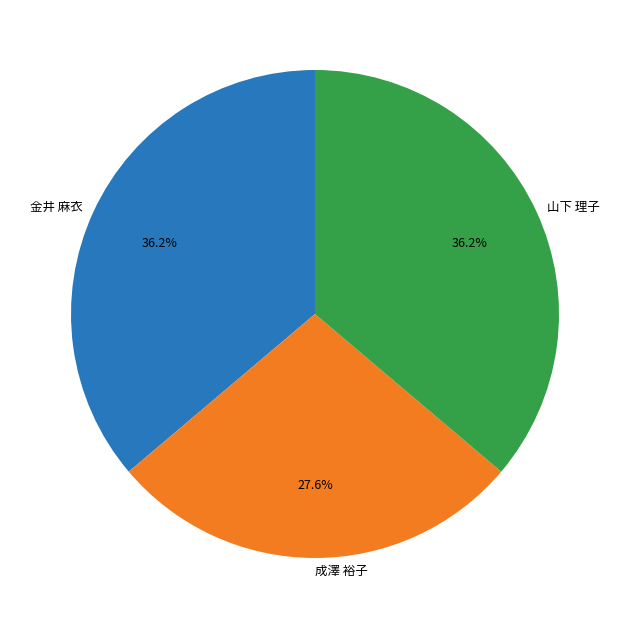

To the nearest percent, what is the average slice percentage?

33%